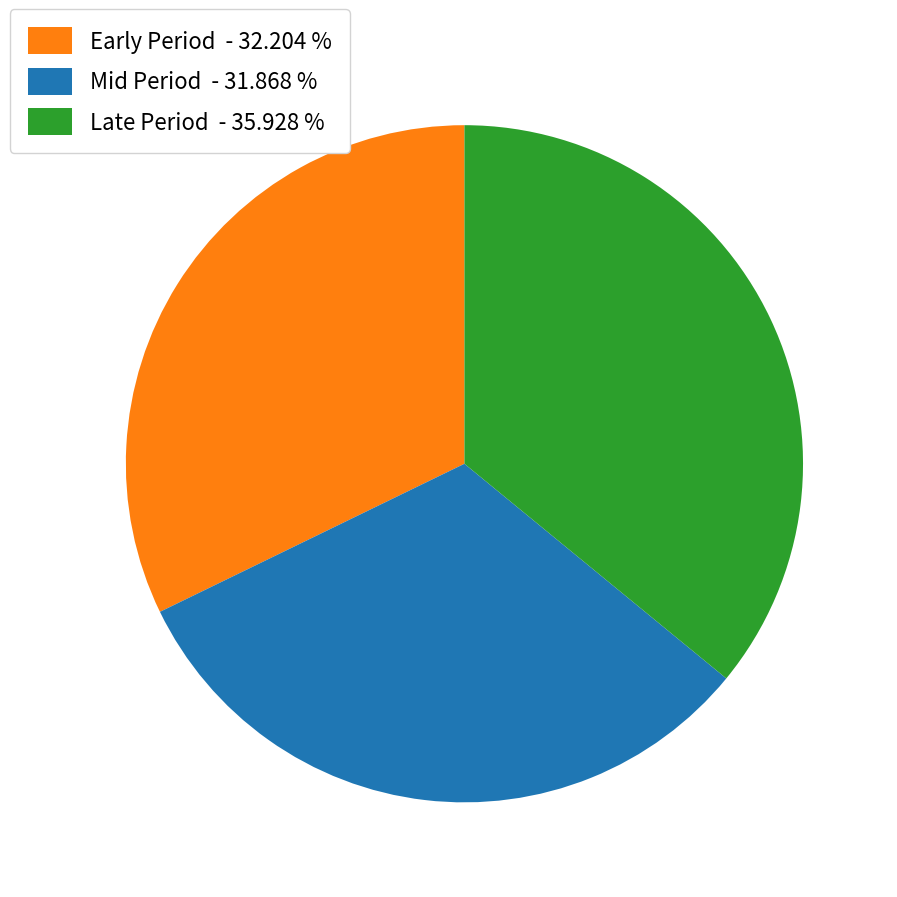

Is Early Period - 32.204 % the majority of the pie?

No